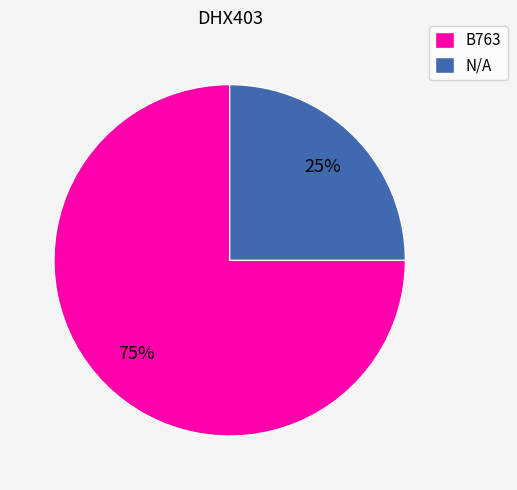

How many segments does this pie chart have?

2